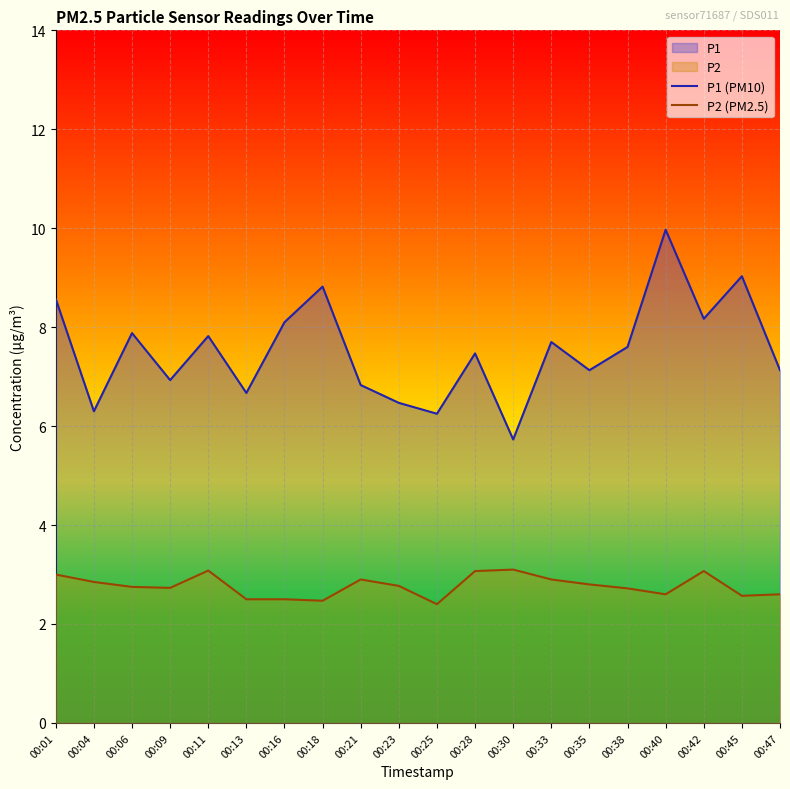

True or false: P2 (PM2.5) and P1 (PM10) intersect in this chart.

False